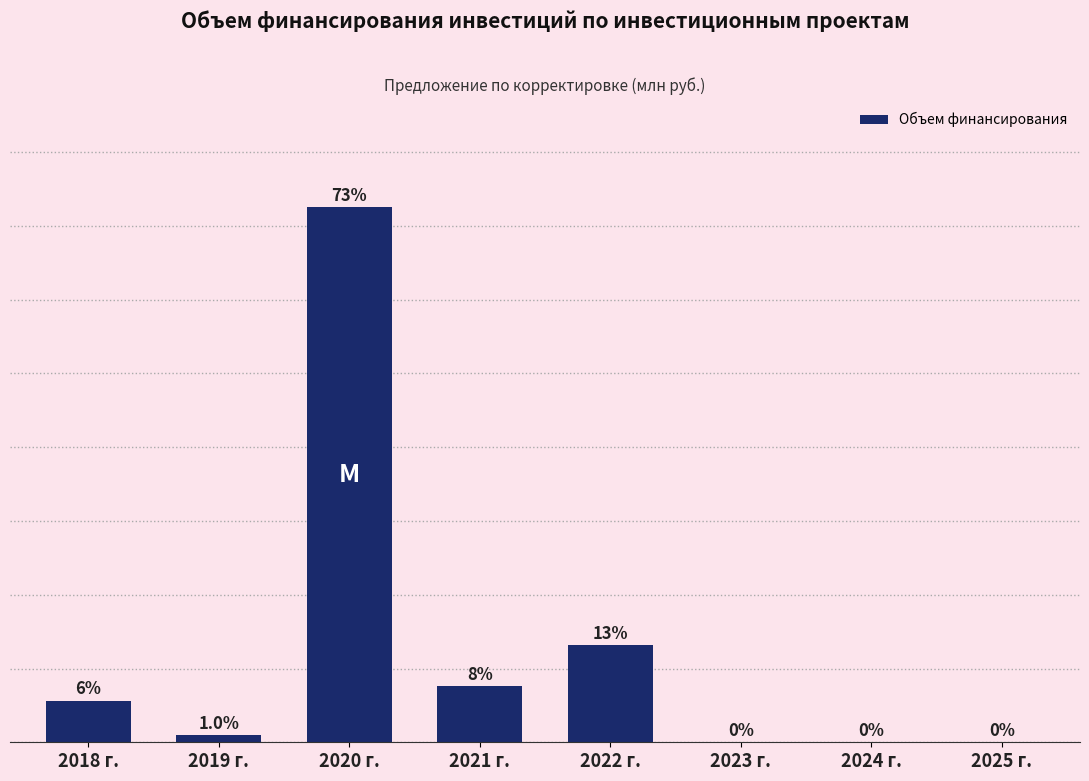

Which label corresponds to the largest value in the chart?

2020 г.